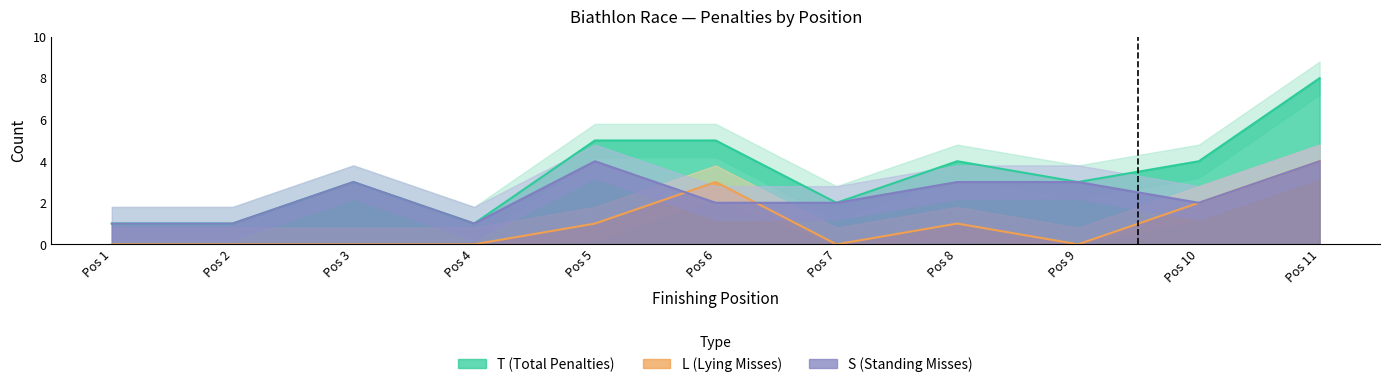

True or false: L (Lying Misses) and T (Total Penalties) cross at least once.

False